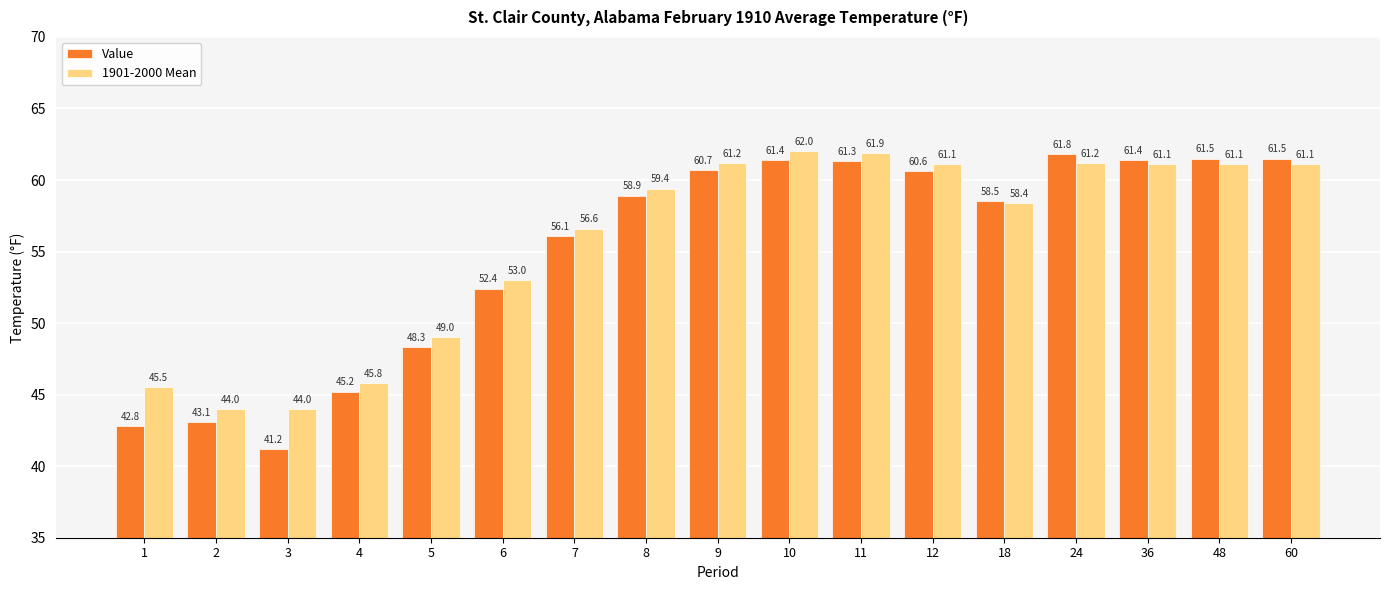

How many bars are there in each group?

2